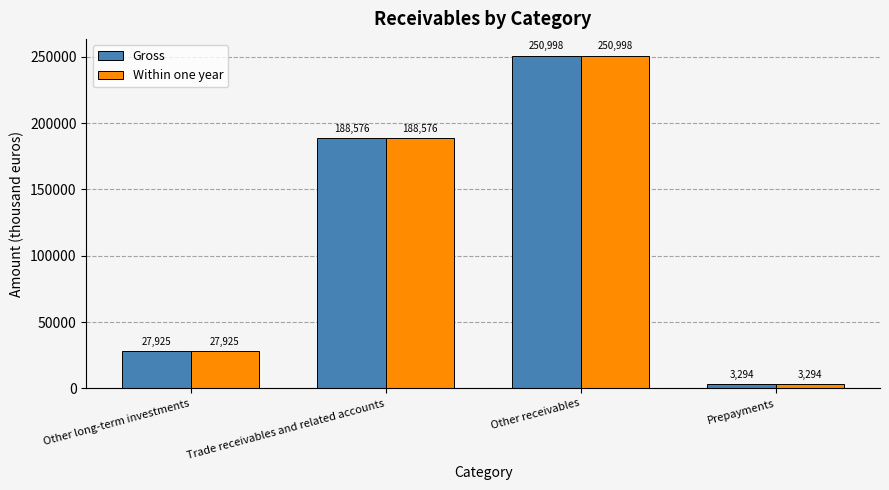

How many groups of bars are there?

4